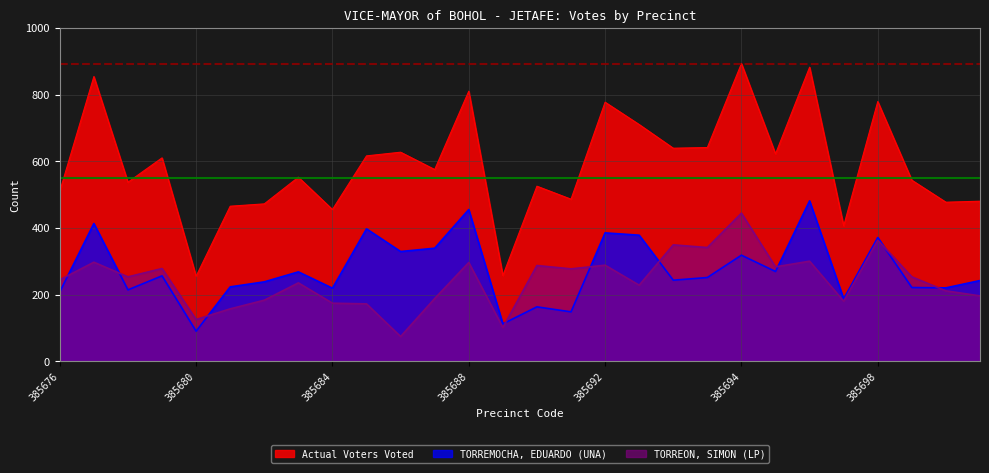

Is it true that TORREON, SIMON (LP) equals 196 at 385701?

True